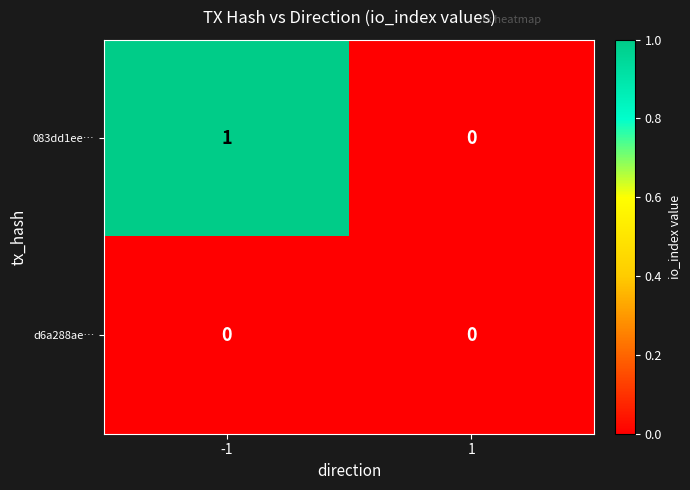

At -1, list the series in order from smallest to largest.

d6a288ae…, 083dd1ee…